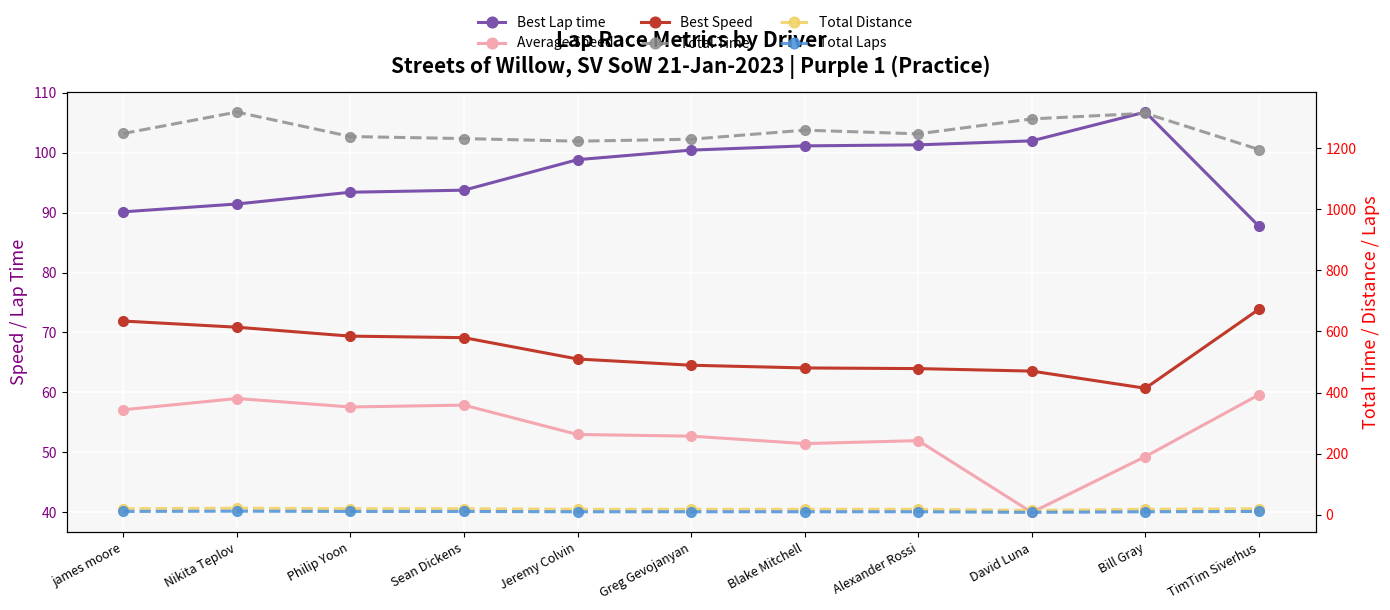

What is the minimum value shown in the chart?

8.0